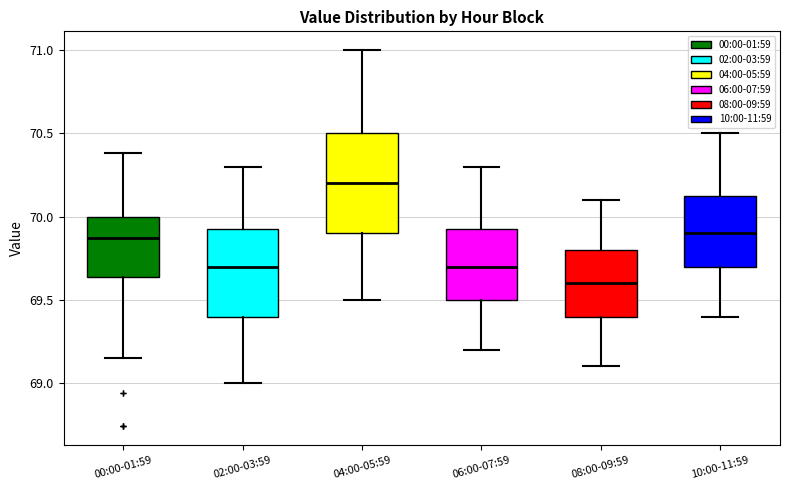

Which box is the tallest, from its lower edge to its upper edge?

04:00-05:59